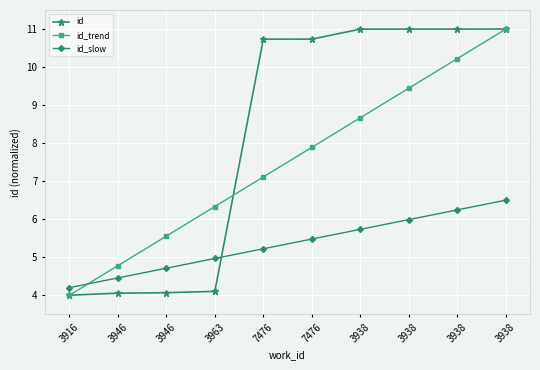

How many lines are shown in the chart?

3